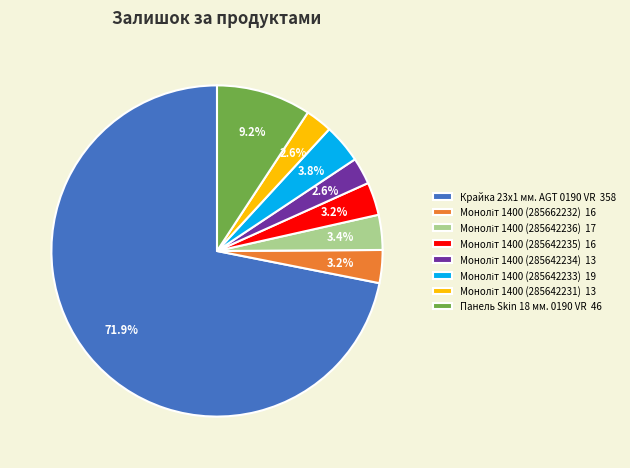

Does any single category account for the majority?

Yes